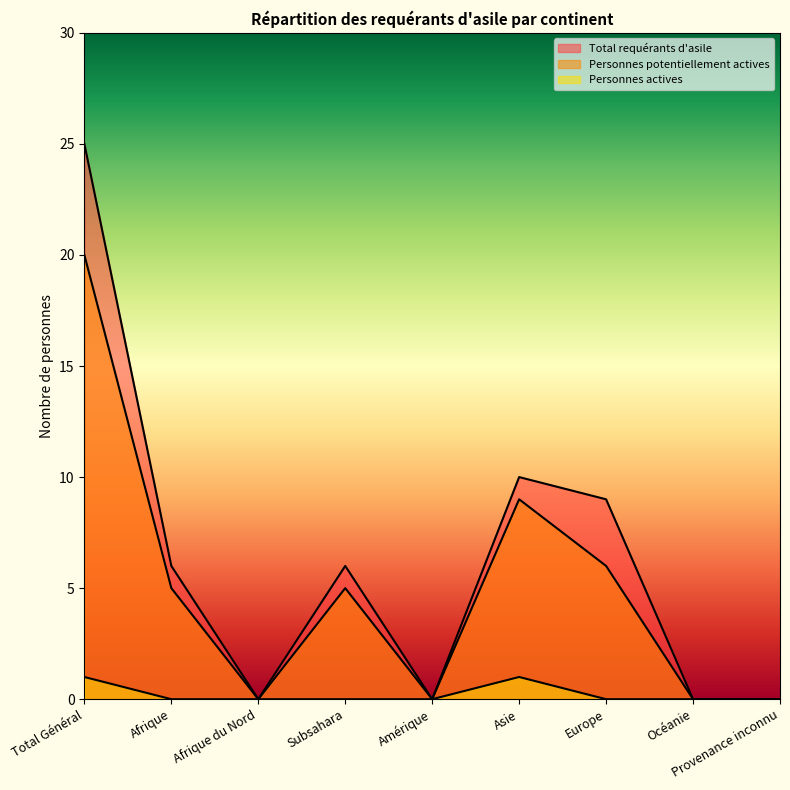

At which category does Total requérants d'asile reach its first local peak?

Subsahara